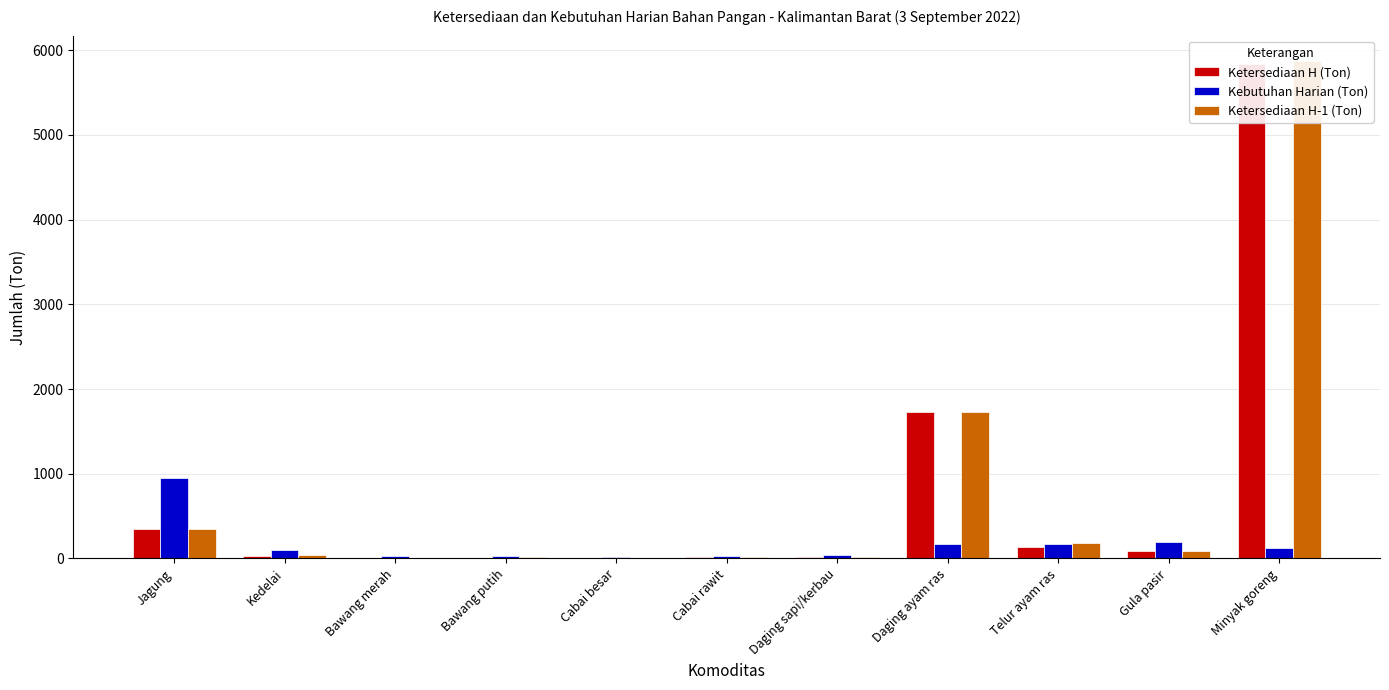

At which category does the chart reach its peak across all series?

Minyak goreng